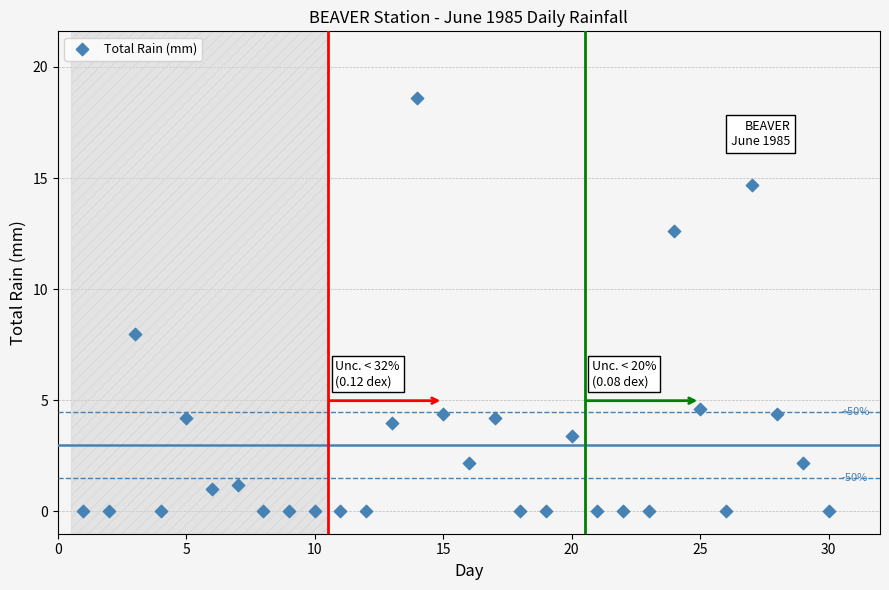

What is the range of X values (max minus min)?

29.0